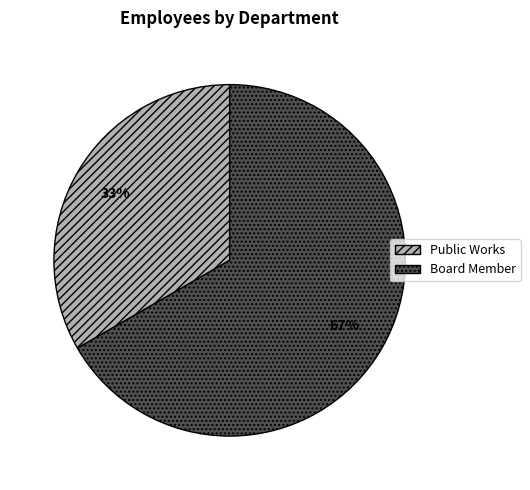

Does Board Member represent more than half of the total?

Yes